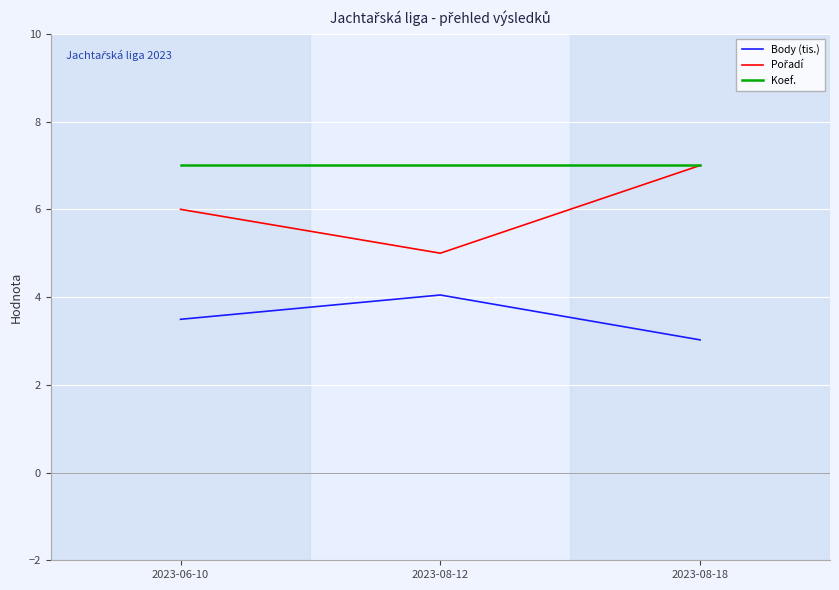

The value of Koef. at 2023-06-10 is 7.0. True or false?

True